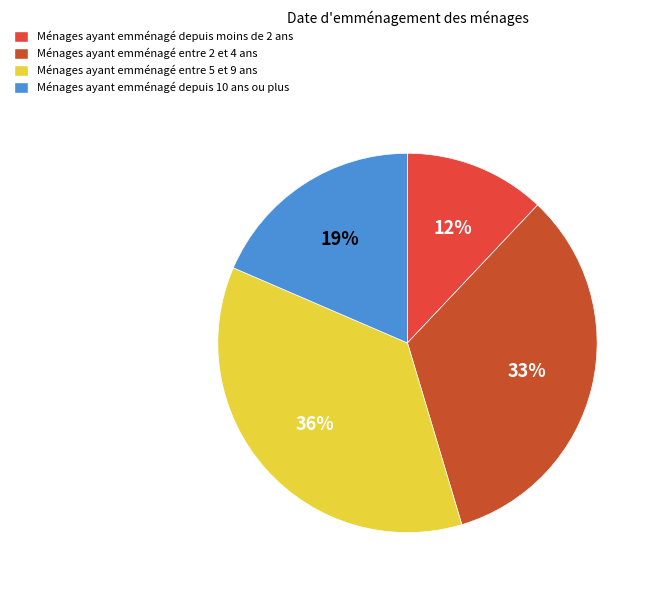

How many segments does this pie chart have?

4